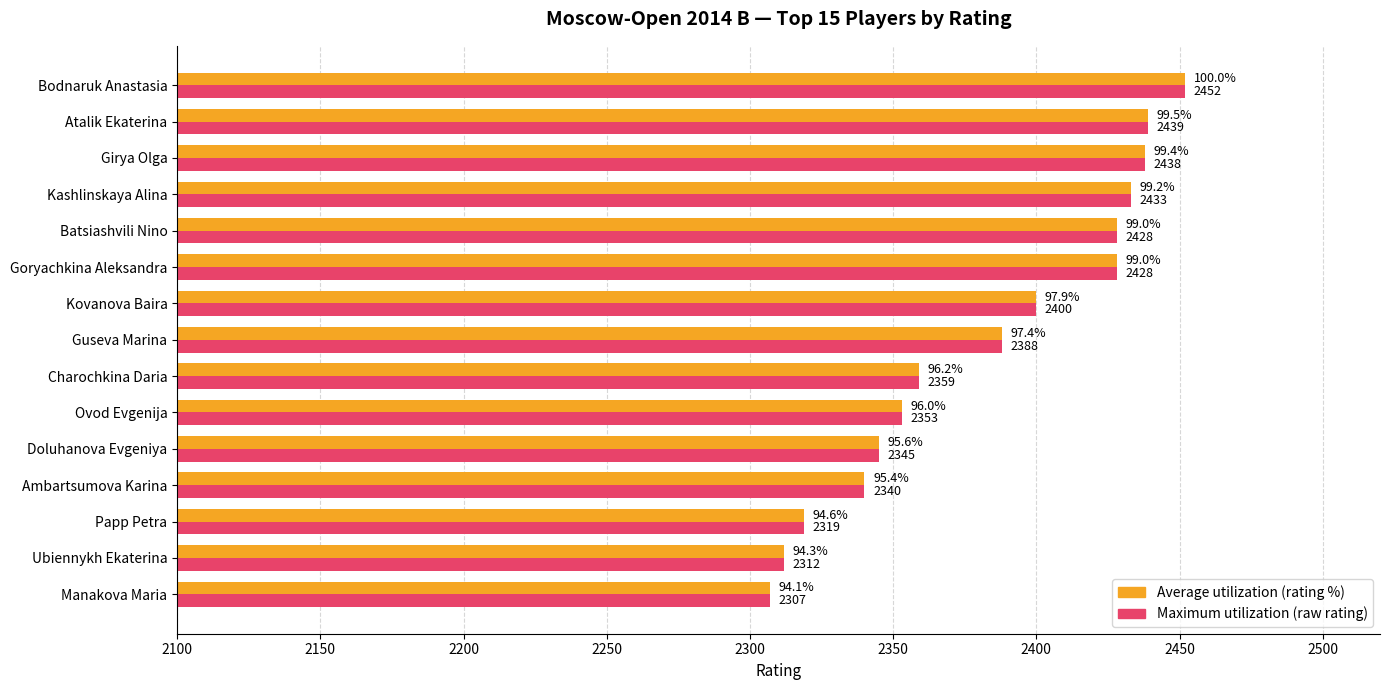

What is the total value across all series at Charochkina Daria?

4718